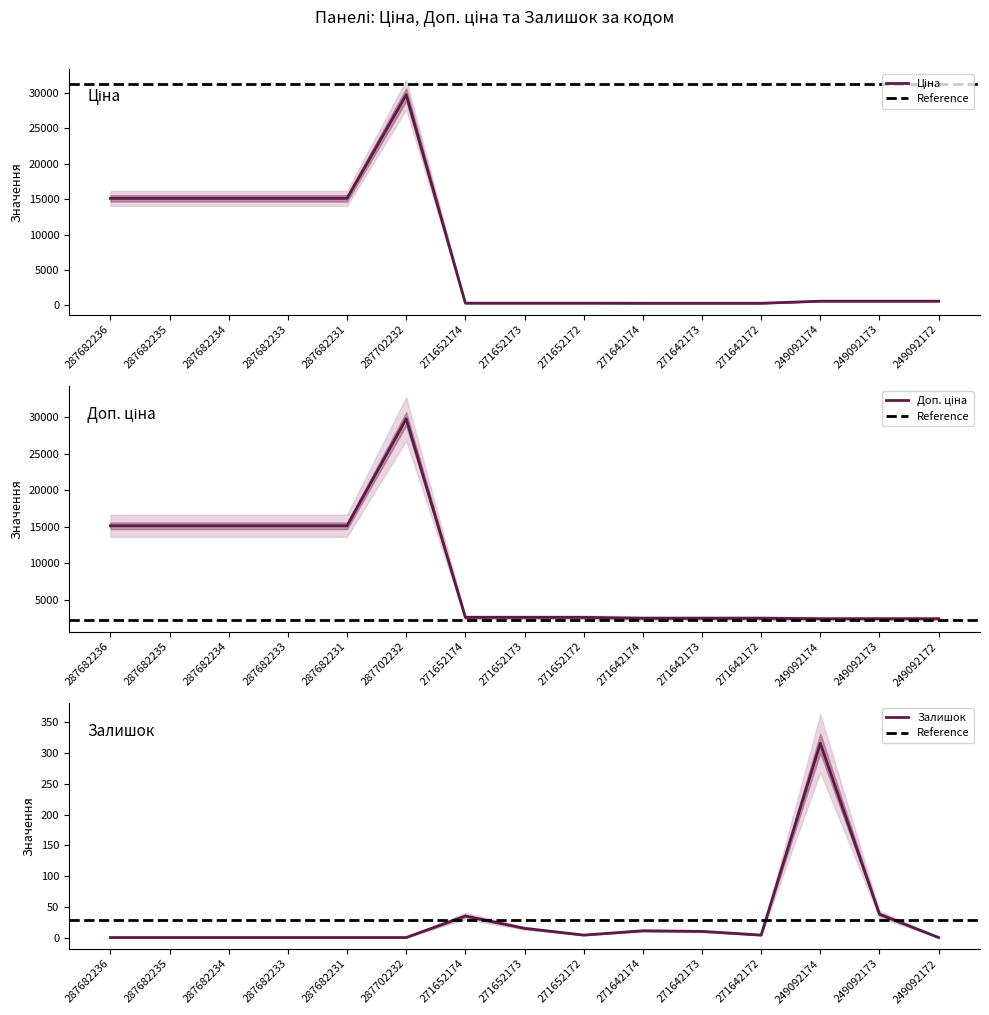

True or false: Ціна and Доп. ціна cross at least once.

False